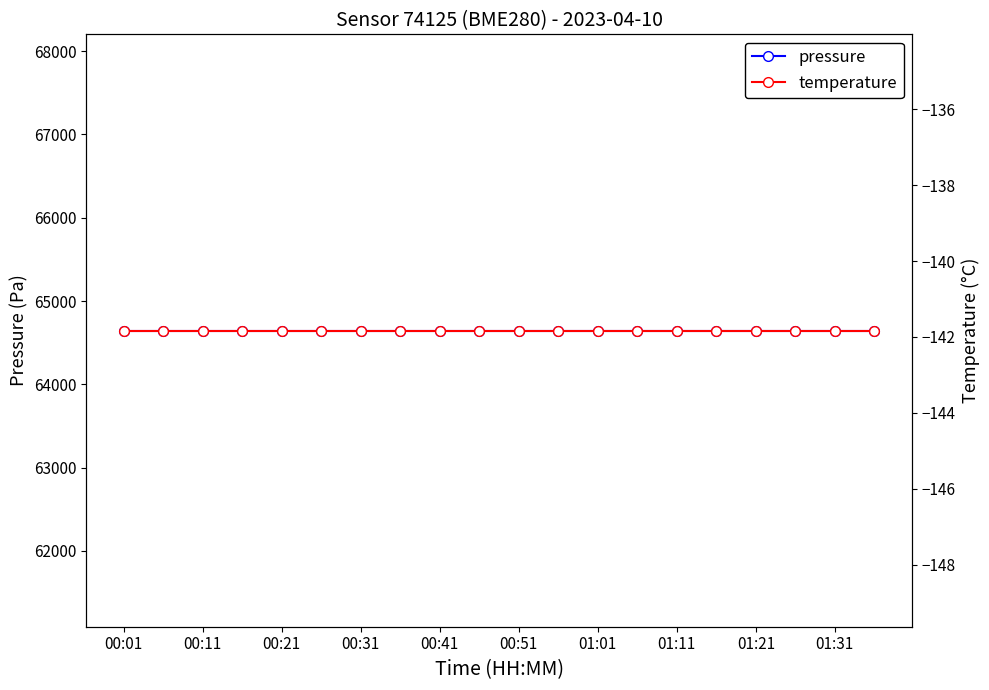

List the series in order of their peak value, highest first.

pressure, temperature